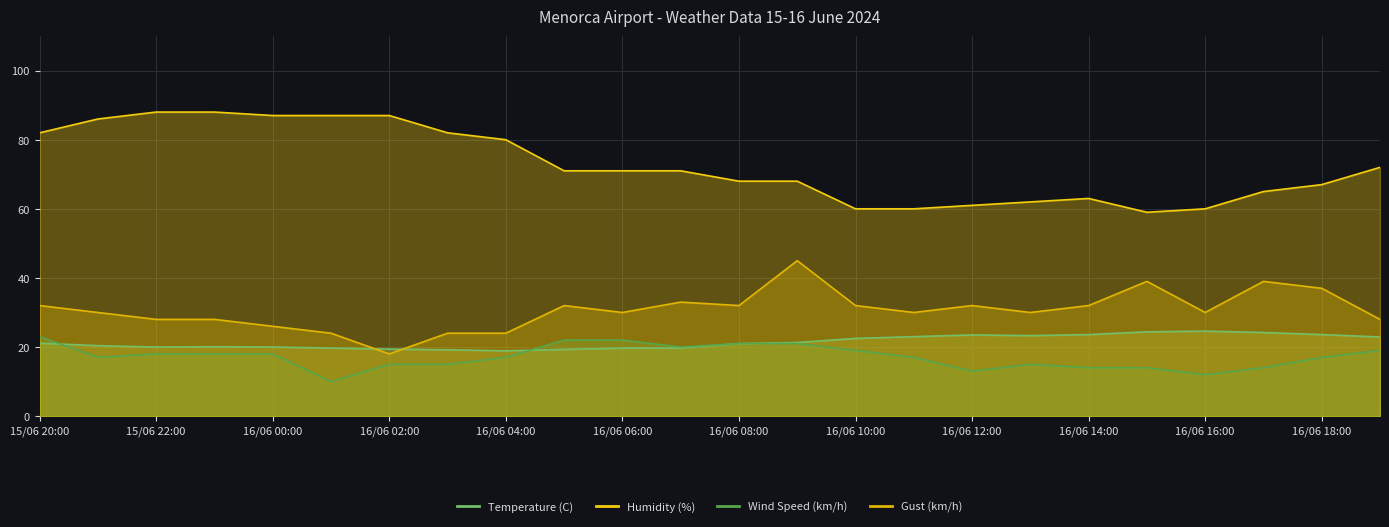

List the series in order of their peak value, lowest first.

Wind Speed (km/h), Temperature (C), Gust (km/h), Humidity (%)